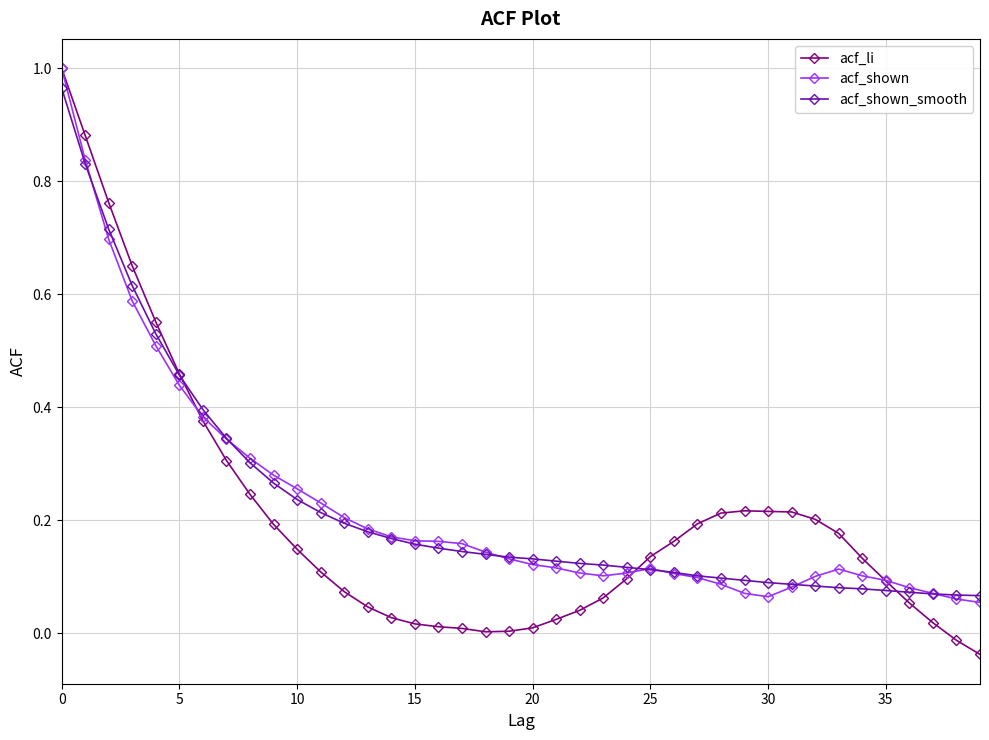

True or false: acf_shown has more than 0 points higher than both neighbors.

True